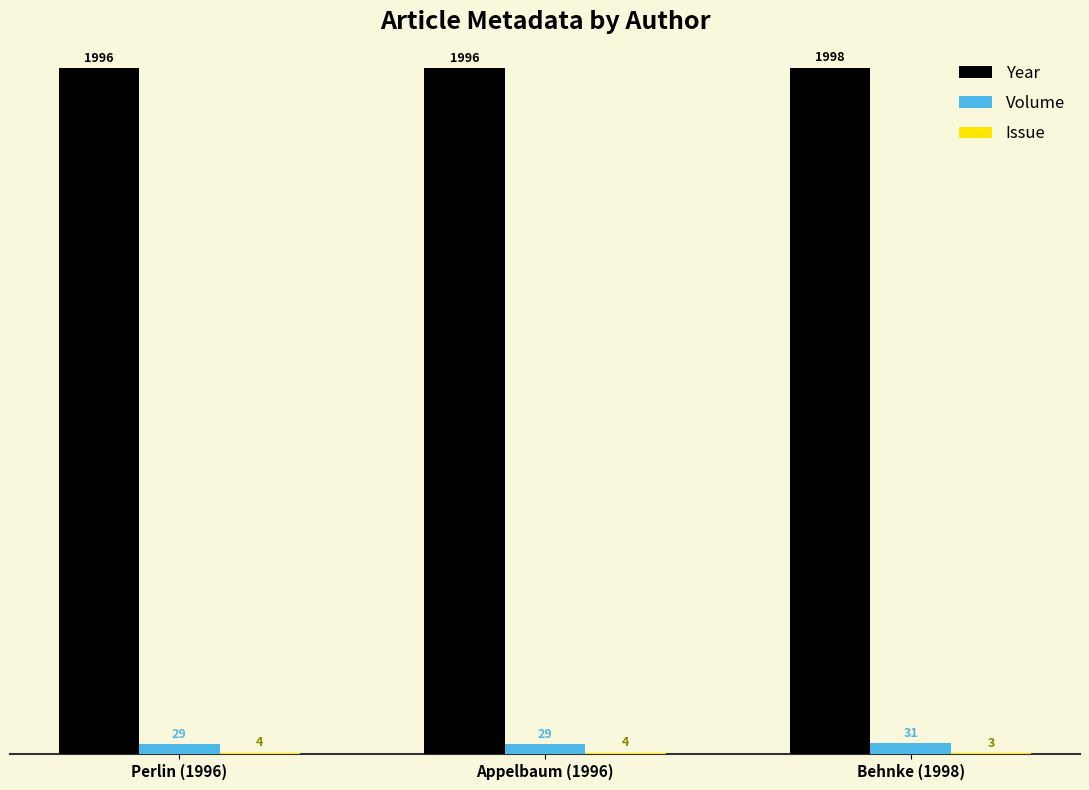

How many Volume values are between 29 and 31?

3